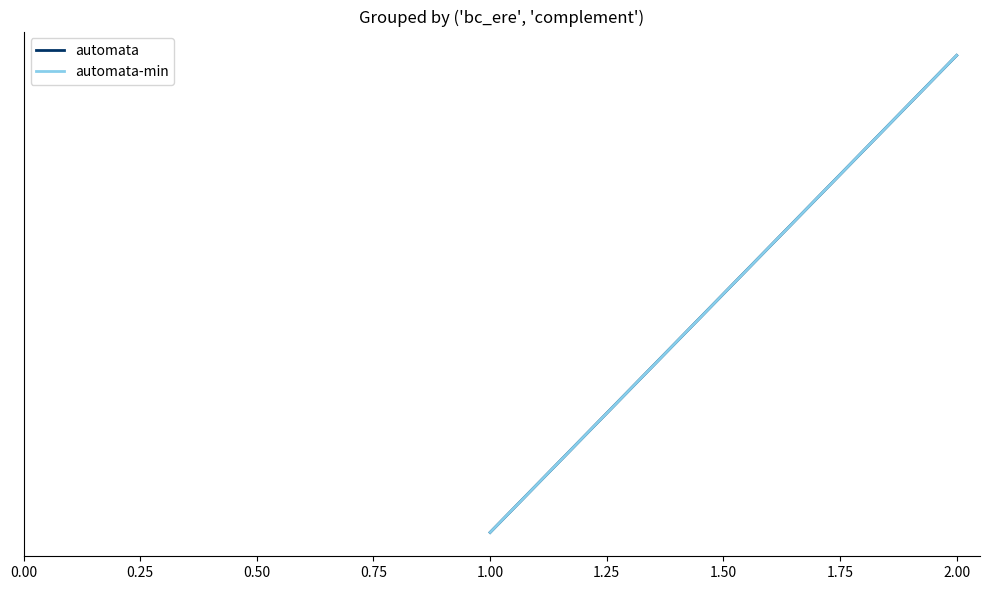

What are all the series names shown in the legend?

automata, automata-min